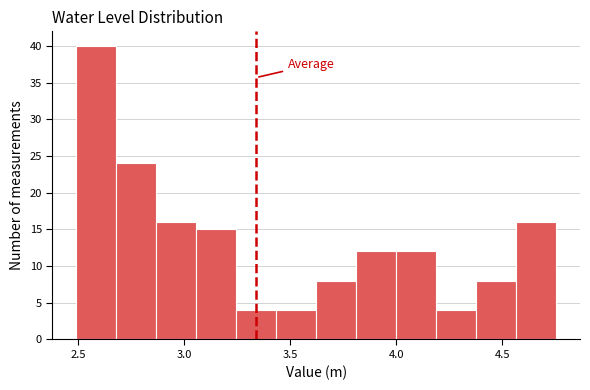

Read against the x-axis, roughly where is the centre of the tallest bar?

2.60